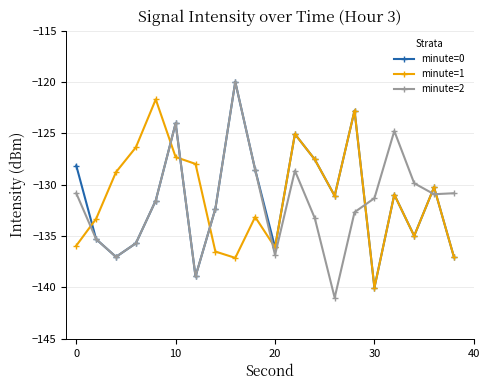

What is the average value of the minute=0 series?

-131.4